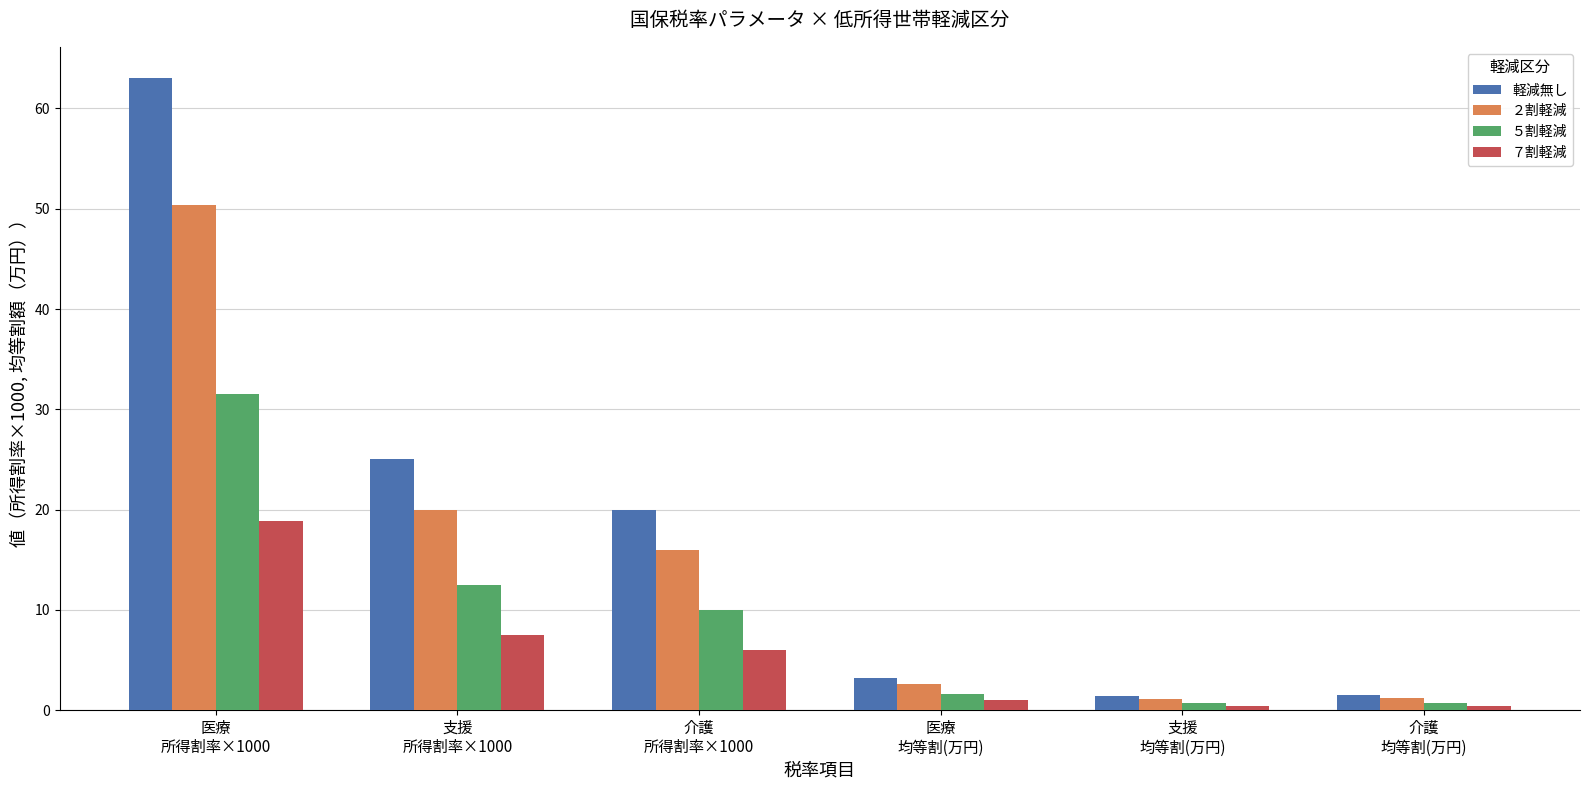

How many data points does each series have?

6